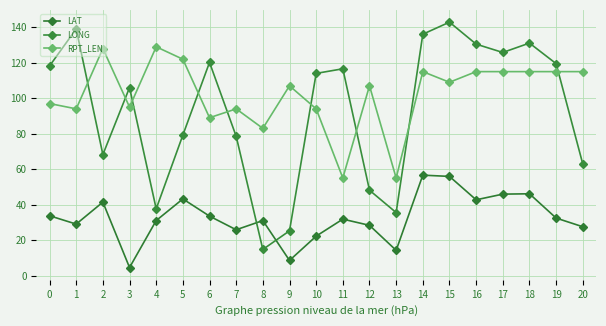

How many distinct data groups are displayed?

3